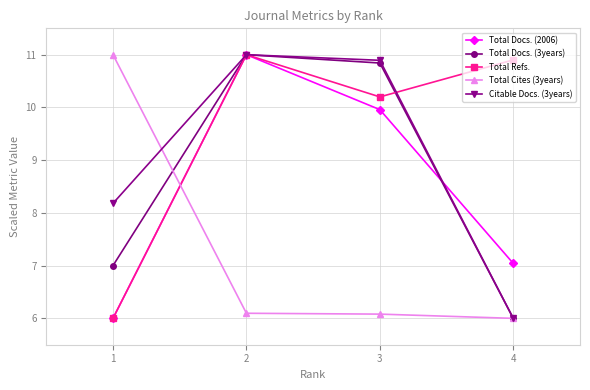

What are all the series names shown in the legend?

Total Docs. (2006), Total Docs. (3years), Total Refs., Total Cites (3years), Citable Docs. (3years)